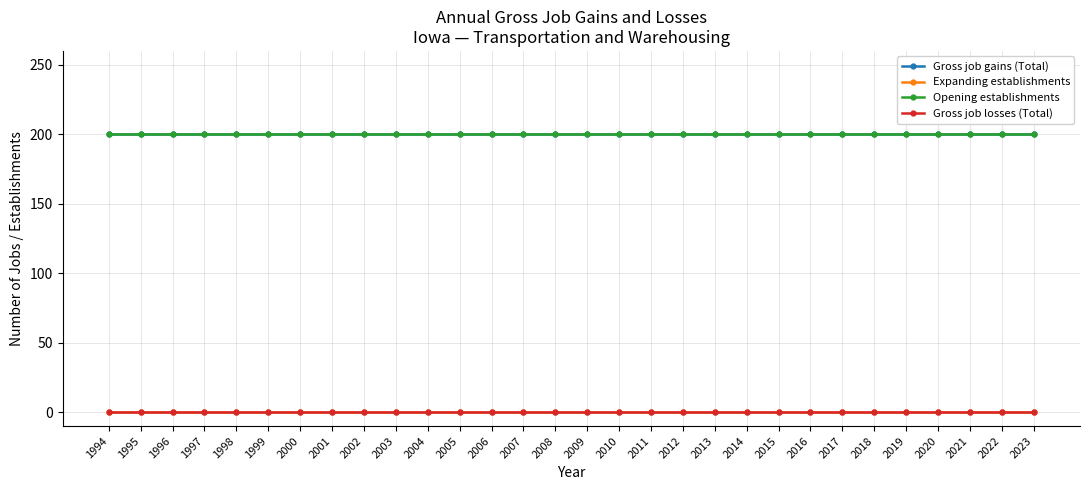

Between 1996 and 2000, which series saw the biggest shift?

Gross job gains (Total)